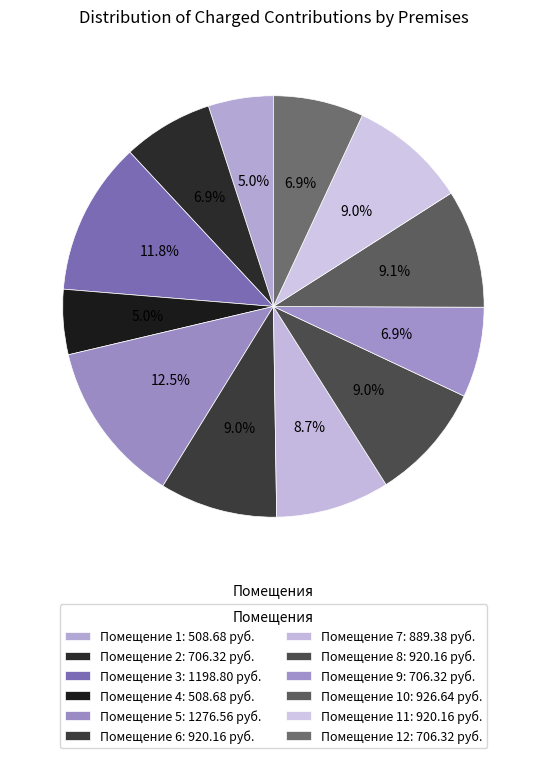

How many segments does this pie chart have?

12